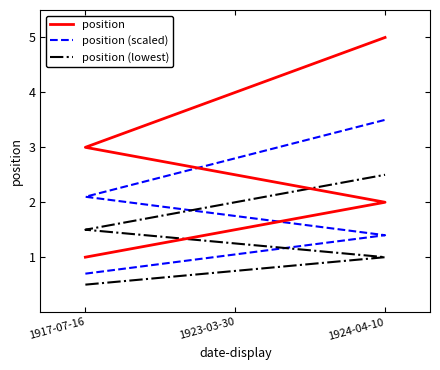

Is the value of position (lowest) at 1917-07-16 greater than the value of position (scaled) at 1924-04-10?

No